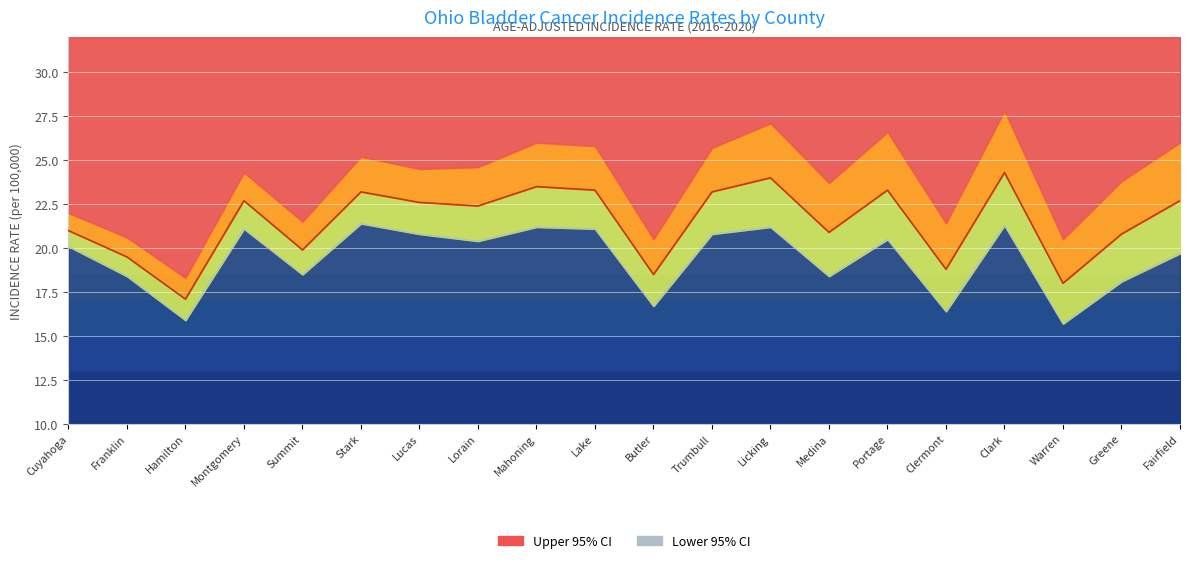

Rank the categories by Lower 95% CI value from highest to lowest.

Stark, Clark, Mahoning, Licking, Montgomery, Lake, Lucas, Trumbull, Portage, Lorain, Cuyahoga, Fairfield, Summit, Franklin, Medina, Greene, Butler, Clermont, Hamilton, Warren